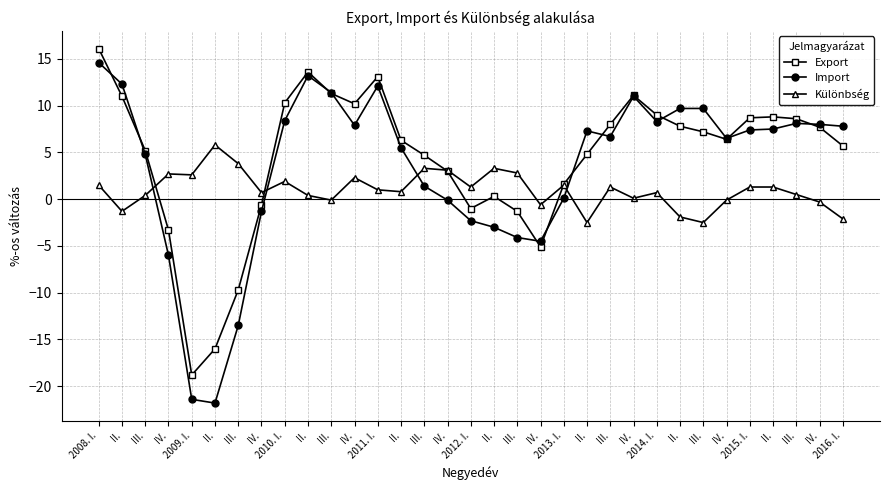

The Export series shows 10.9 at II.. True or false?

False